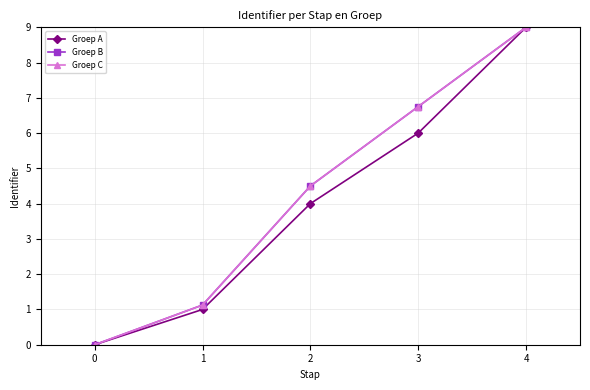

What are all the series names shown in the legend?

Groep A, Groep B, Groep C